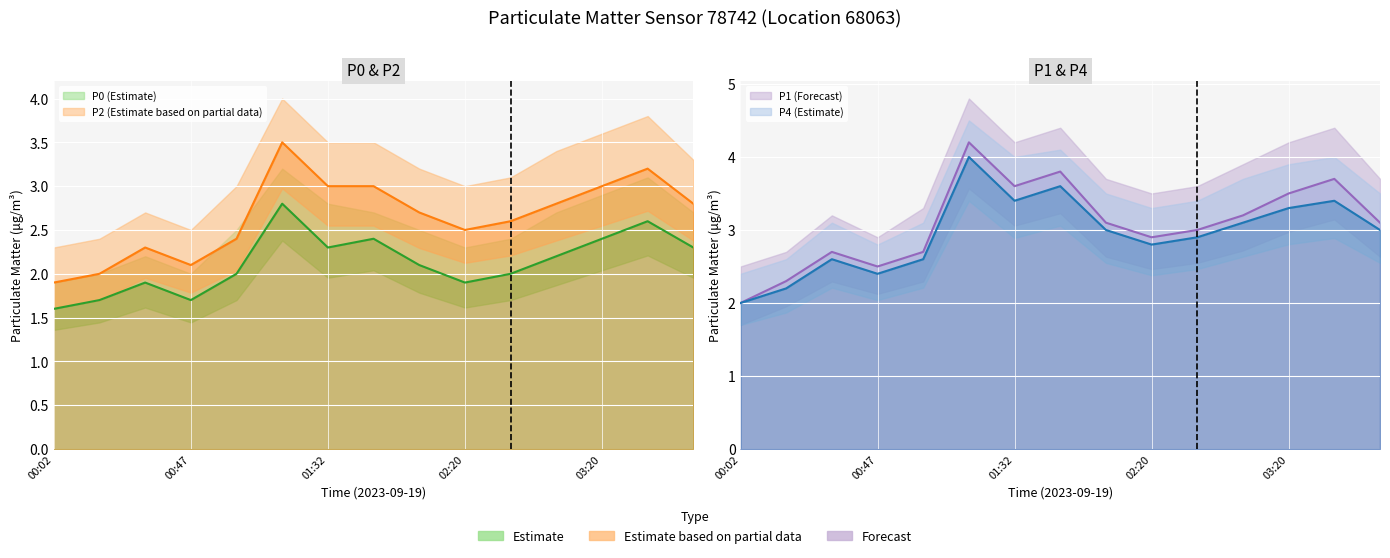

What is the label of the 15th point from the right?

00:02